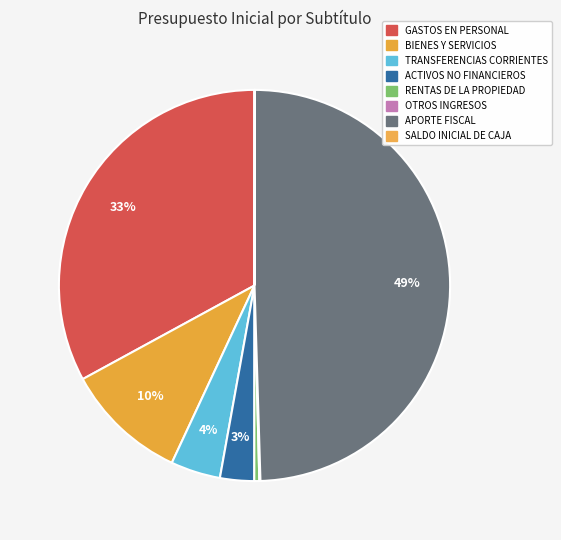

How many slices are in this pie chart?

8